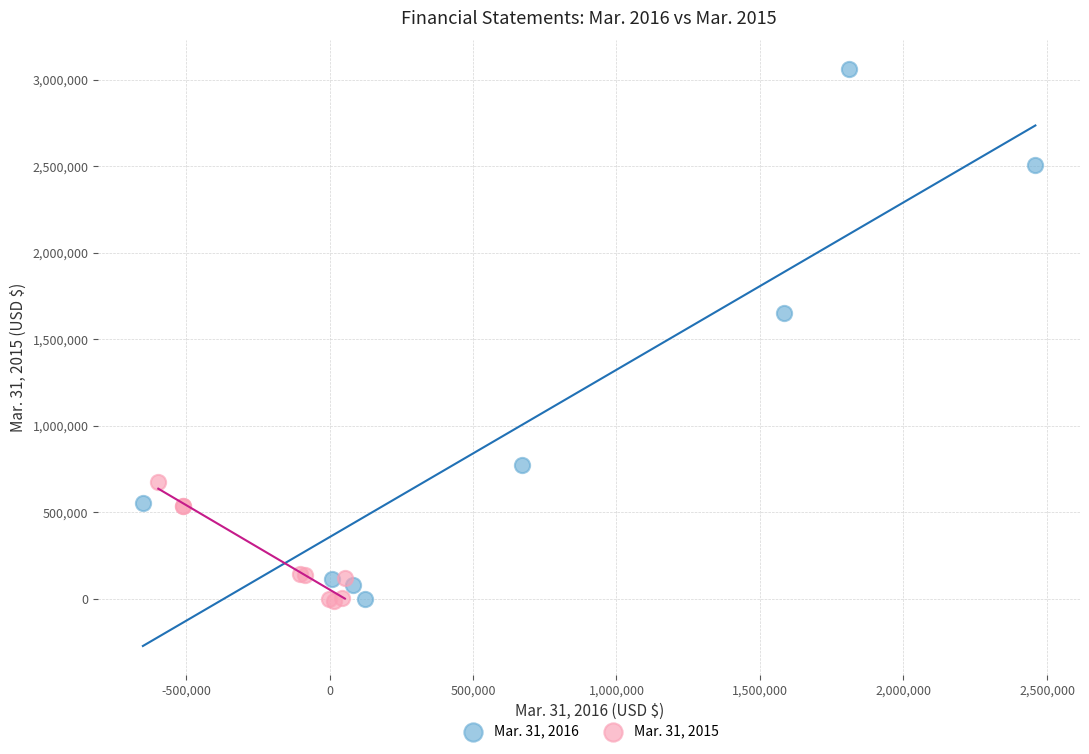

Which series reaches the maximum Y coordinate?

Mar. 31, 2016